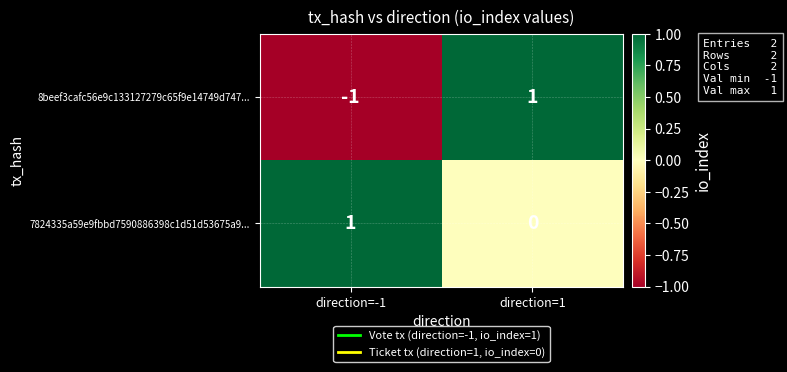

At which label is 8beef3cafc56e9c133127279c65f9e14749d747... closest to 0?

direction=-1